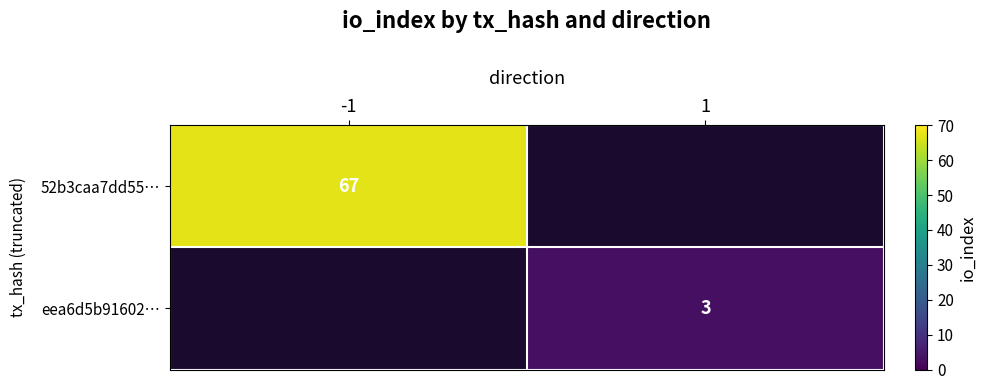

The eea6d5b91602… series shows 5 at 1. True or false?

False